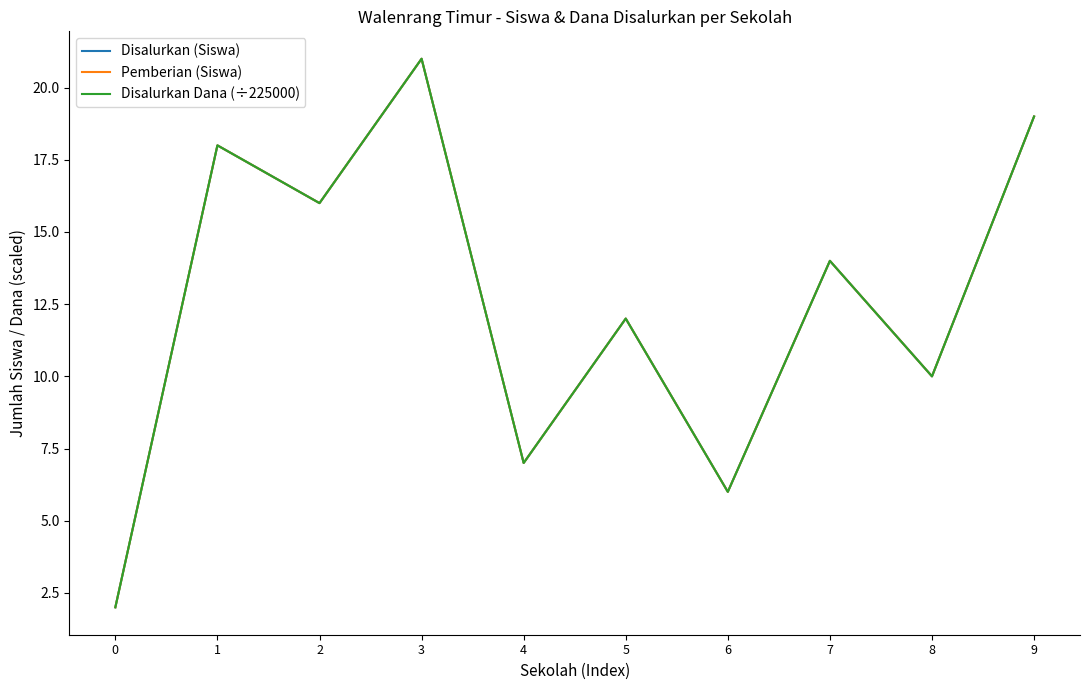

In Pemberian (Siswa), how many points are higher than both neighbors (excluding endpoints)?

4